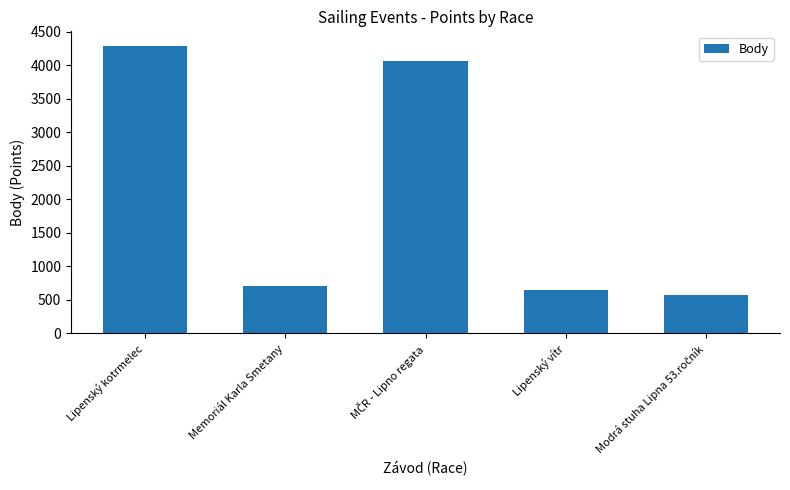

Are the bars grouped side by side (vs. stacked)?

No